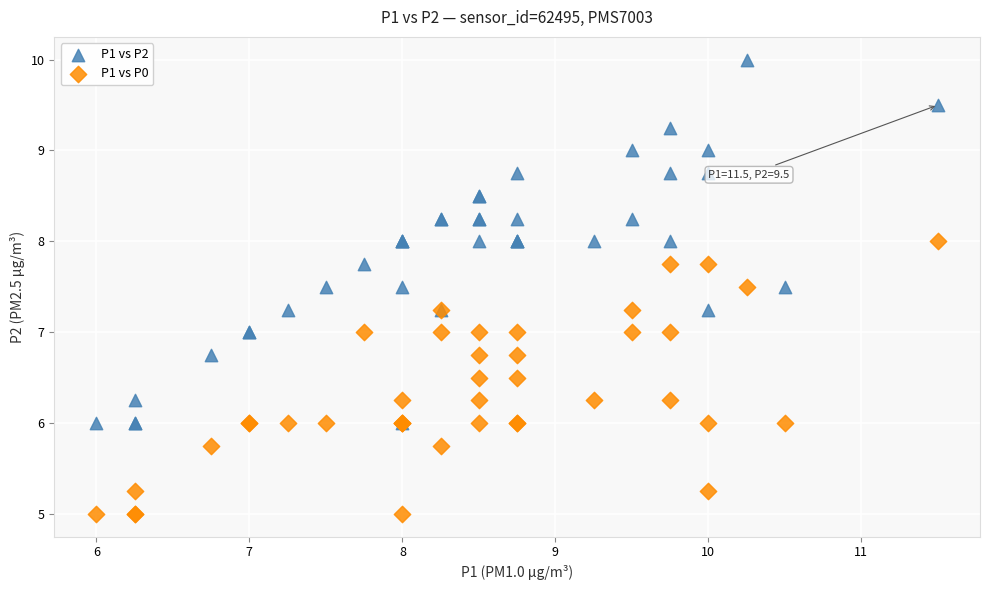

Which series reaches the maximum Y coordinate?

P1 vs P2